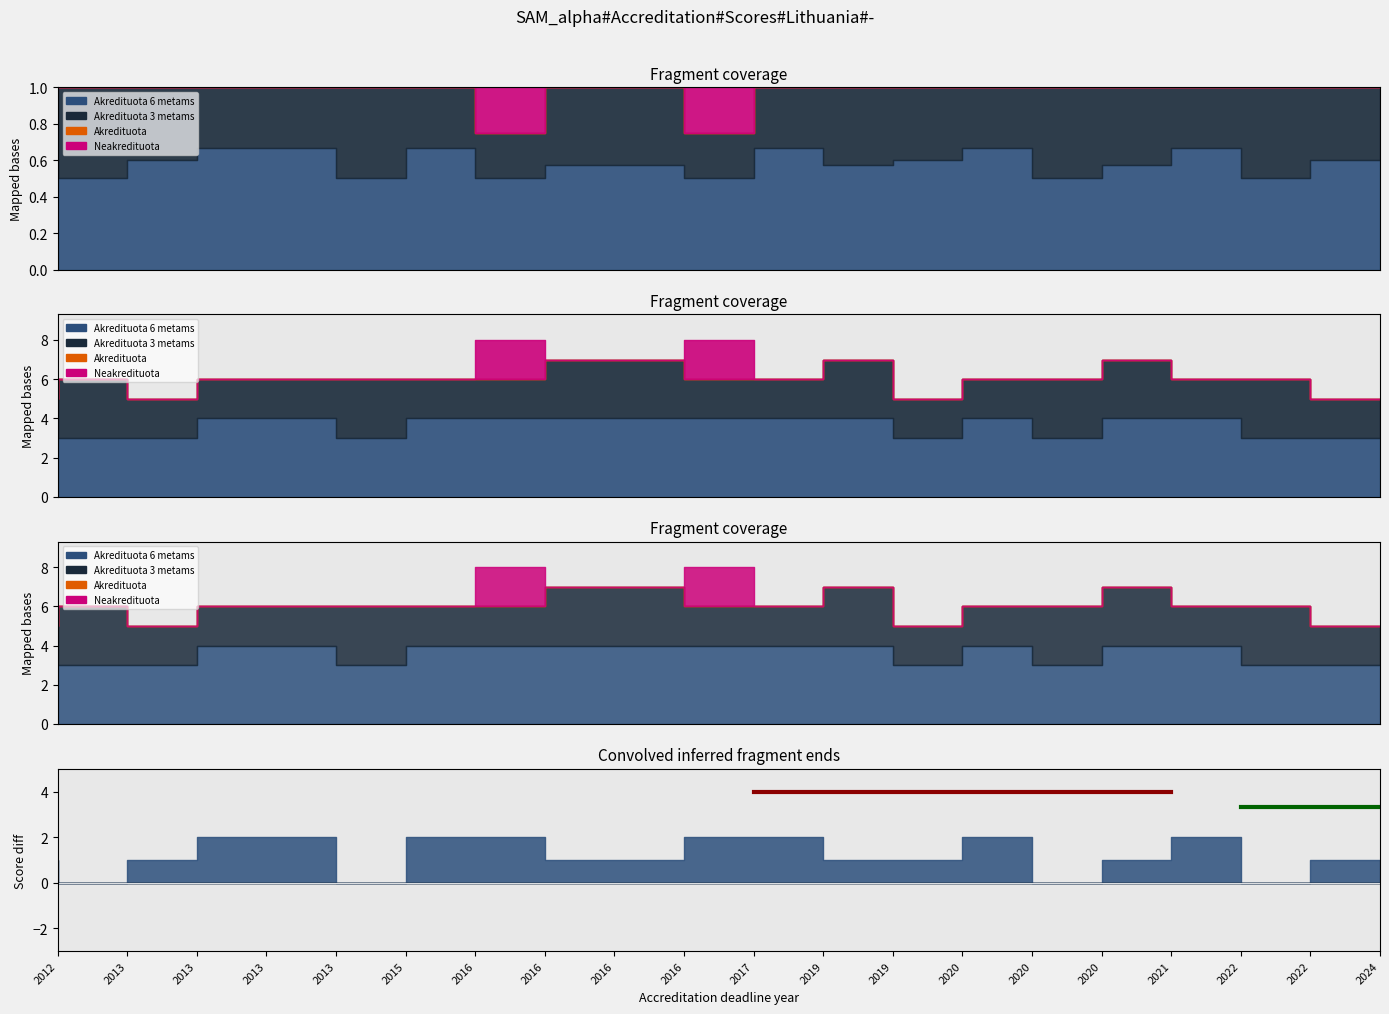

Which label corresponds to the smallest value in the chart?

2012